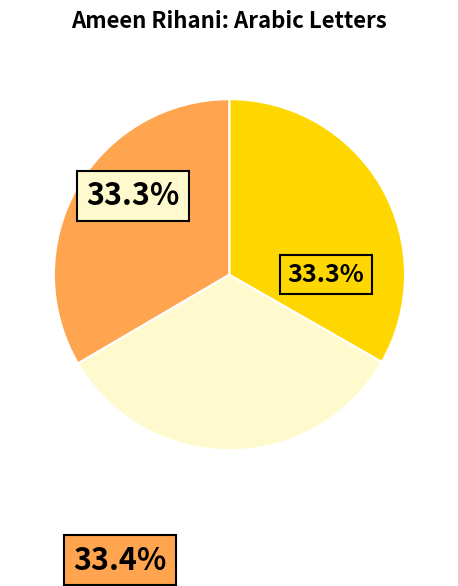

Does Rihani2018AR55_05_007 represent more than half of the total?

No